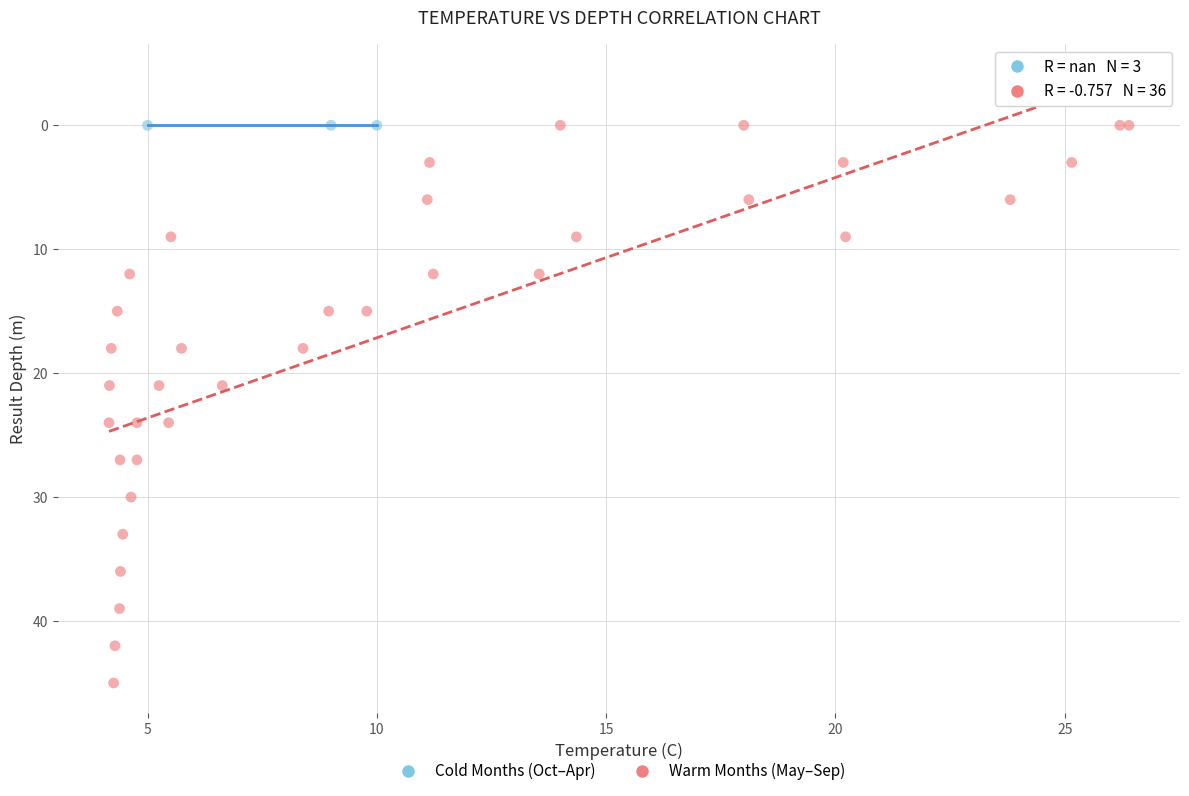

What are all the series names shown in the legend?

Cold Months (Oct–Apr), Warm Months (May–Sep)